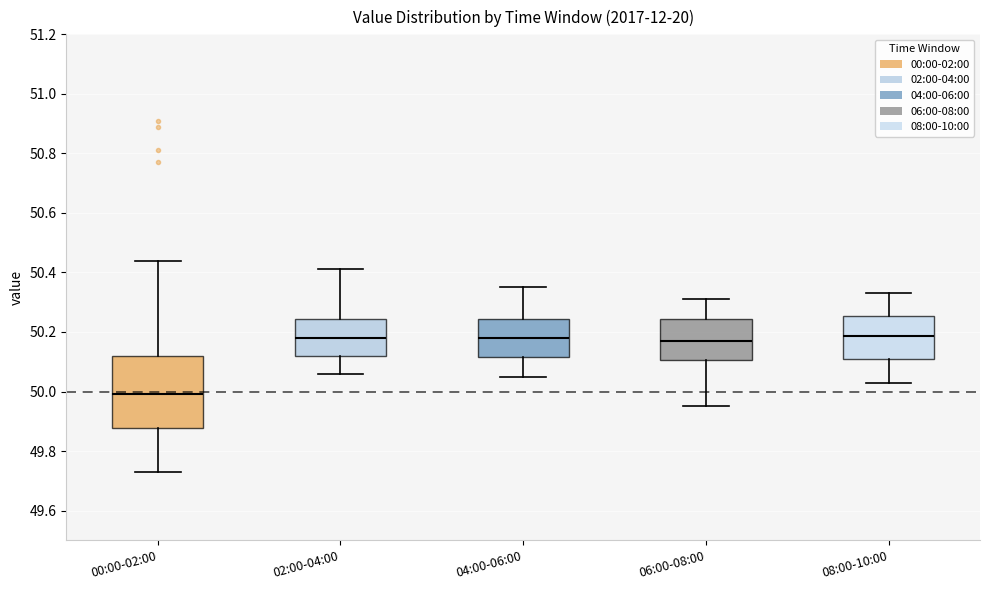

Where does the lower whisker of the box for 08:00-10:00 end on the y-axis? The values are not printed on the chart, so give them approximately, as read against the axis.

50.04